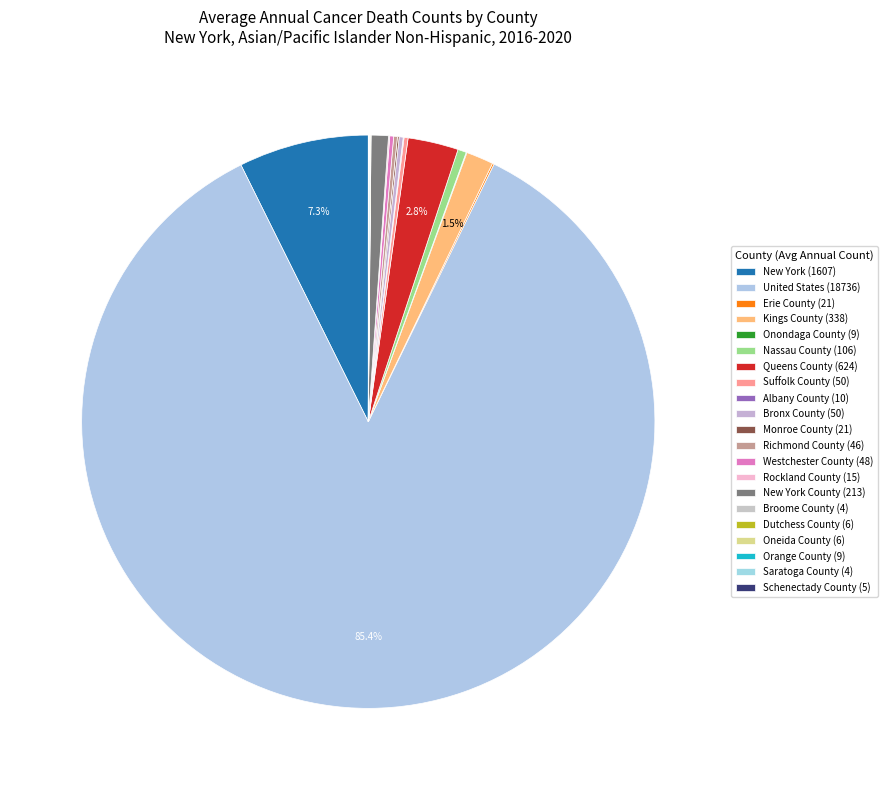

How many slices are in this pie chart?

21